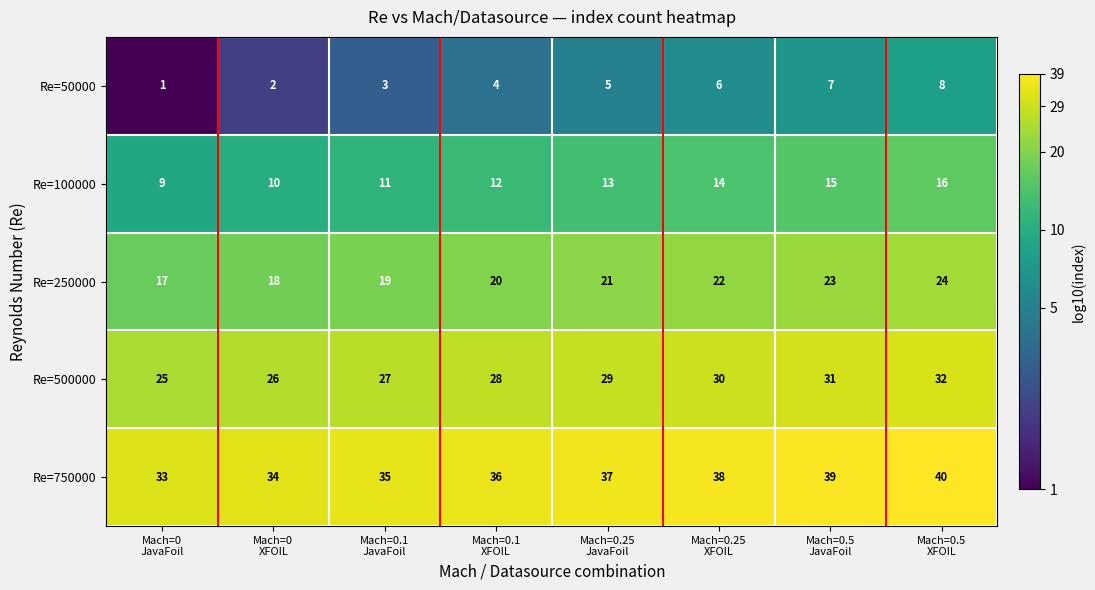

Rank the series by their maximum value, from highest to lowest.

Re=750000, Re=500000, Re=250000, Re=100000, Re=50000